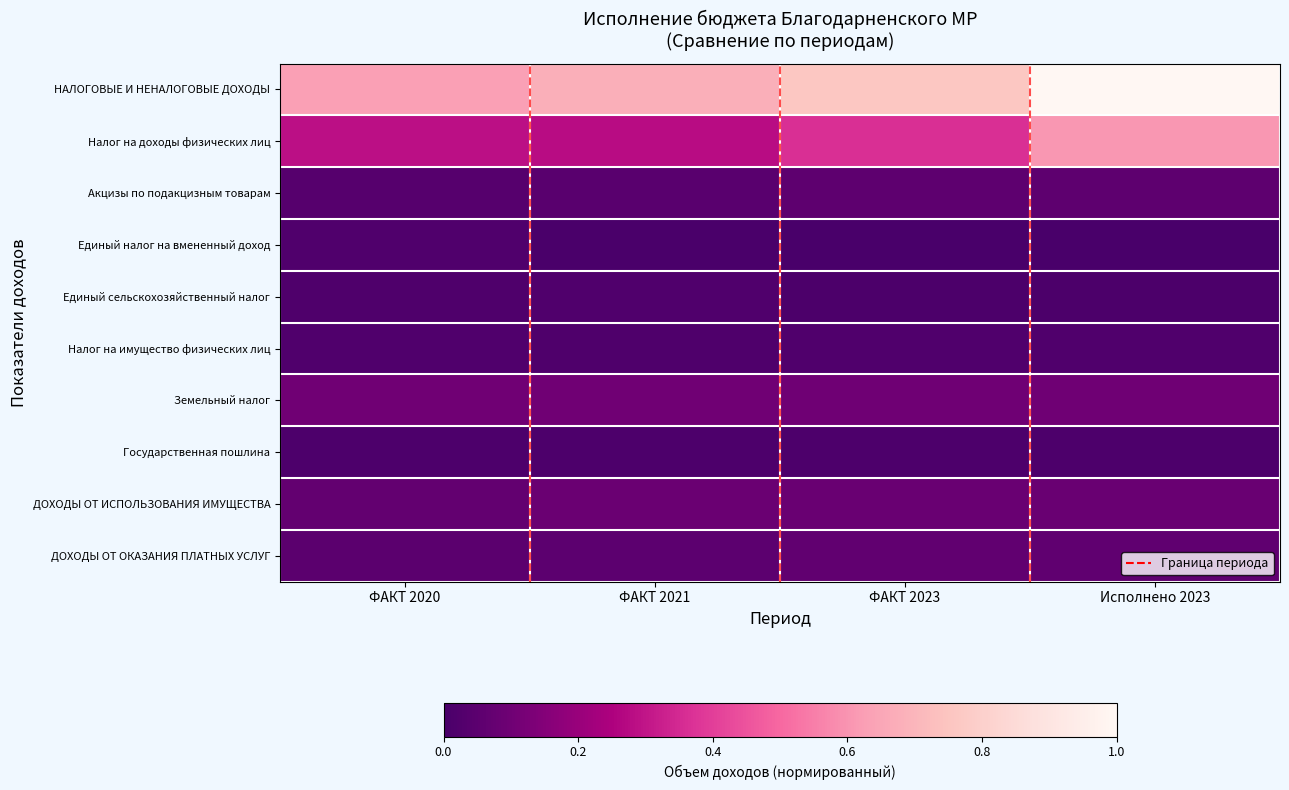

Reading left to right, transcribe all the data shown in this chart.

НАЛОГОВЫЕ И НЕНАЛОГОВЫЕ ДОХОДЫ: ФАКТ 2020=0.6	ФАКТ 2021=0.7	ФАКТ 2023=0.8	Исполнено 2023=1.0
Налог на доходы физических лиц: ФАКТ 2020=0.3	ФАКТ 2021=0.3	ФАКТ 2023=0.4	Исполнено 2023=0.6
Акцизы по подакцизным товарам: ФАКТ 2020=0.0	ФАКТ 2021=0.0	ФАКТ 2023=0.1	Исполнено 2023=0.1
Единый налог на вмененный доход: ФАКТ 2020=0.0	ФАКТ 2021=0.0	ФАКТ 2023=0.0	Исполнено 2023=0.0
Единый сельскохозяйственный налог: ФАКТ 2020=0.0	ФАКТ 2021=0.0	ФАКТ 2023=0.0	Исполнено 2023=0.0
Налог на имущество физических лиц: ФАКТ 2020=0.0	ФАКТ 2021=0.0	ФАКТ 2023=0.0	Исполнено 2023=0.0
Земельный налог: ФАКТ 2020=0.1	ФАКТ 2021=0.1	ФАКТ 2023=0.1	Исполнено 2023=0.1
Государственная пошлина: ФАКТ 2020=0.0	ФАКТ 2021=0.0	ФАКТ 2023=0.0	Исполнено 2023=0.0
ДОХОДЫ ОТ ИСПОЛЬЗОВАНИЯ ИМУЩЕСТВА: ФАКТ 2020=0.1	ФАКТ 2021=0.1	ФАКТ 2023=0.1	Исполнено 2023=0.1
ДОХОДЫ ОТ ОКАЗАНИЯ ПЛАТНЫХ УСЛУГ: ФАКТ 2020=0.0	ФАКТ 2021=0.1	ФАКТ 2023=0.1	Исполнено 2023=0.1